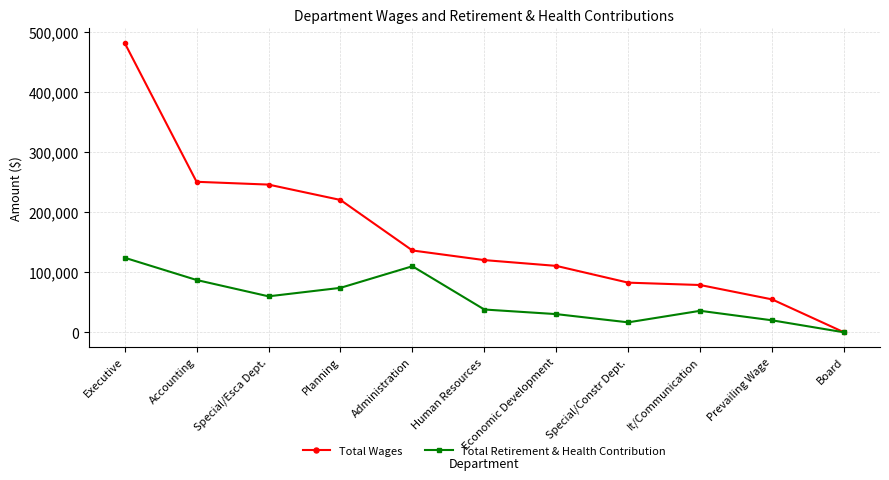

What is the label of the 10th point from the left?

Prevailing Wage